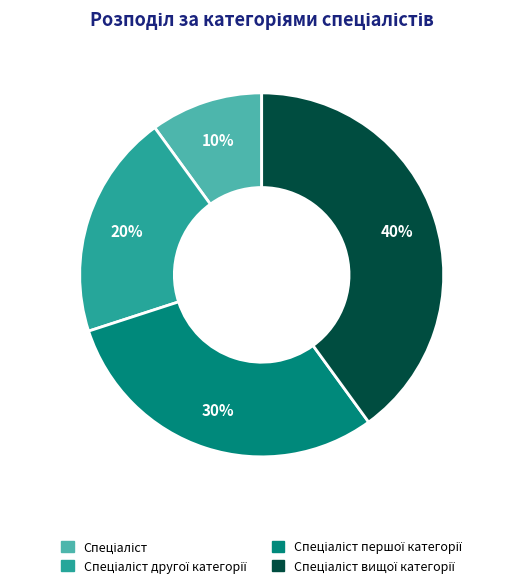

To the nearest percent, what is the difference between the largest and smallest slice percentages?

30%